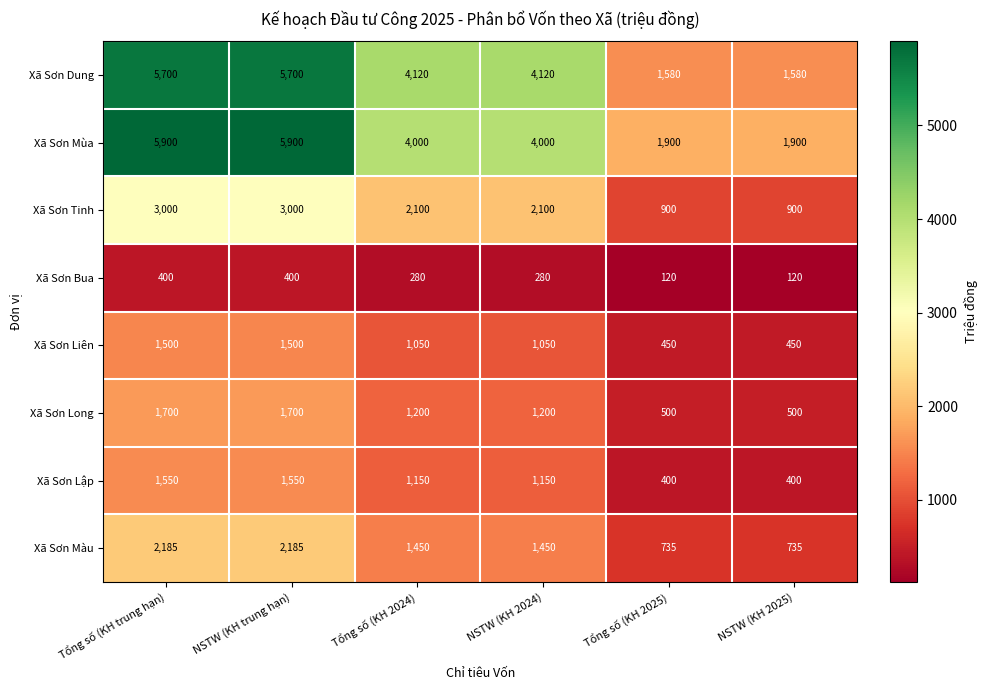

Which series has the largest range (max minus min)?

Xã Sơn Dung